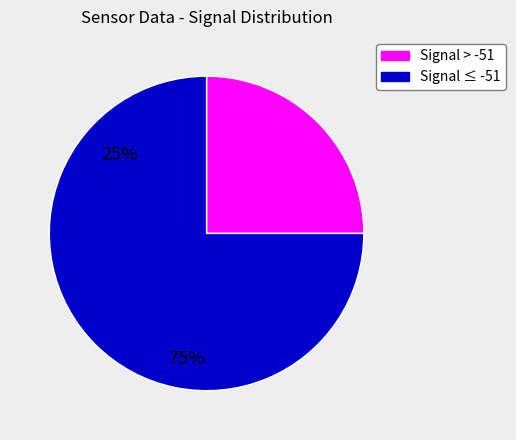

Rank the categories by value from lowest to highest.

Signal > -51, Signal ≤ -51